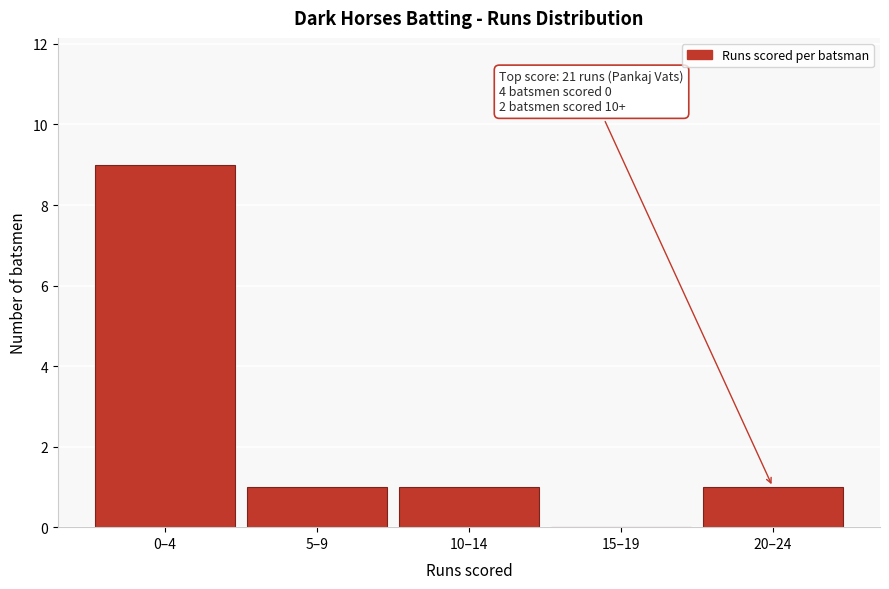

Reading left to right, extract all data points from this chart.

0–4=9	5–9=1	10–14=1	15–19=0	20–24=1